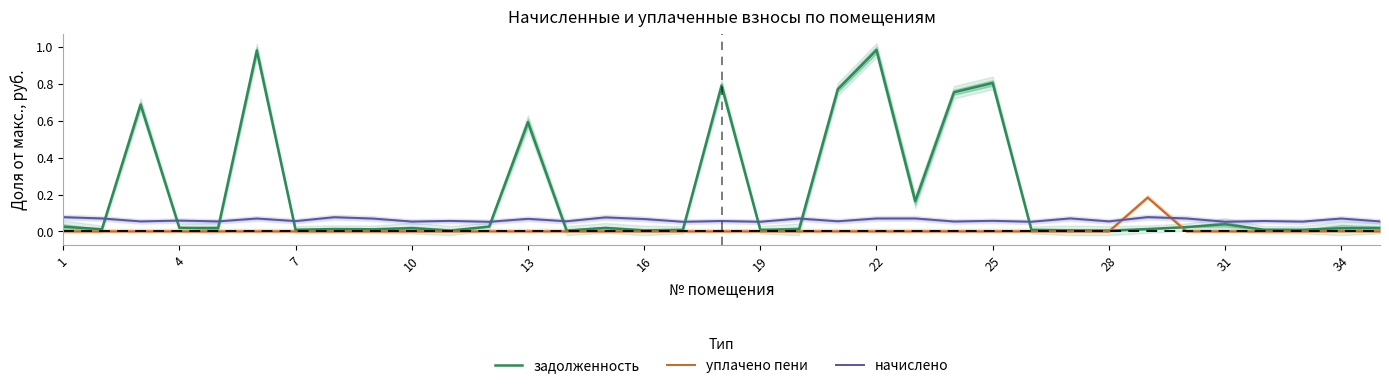

Is it true that уплачено пени equals 0.0 at 31?

True